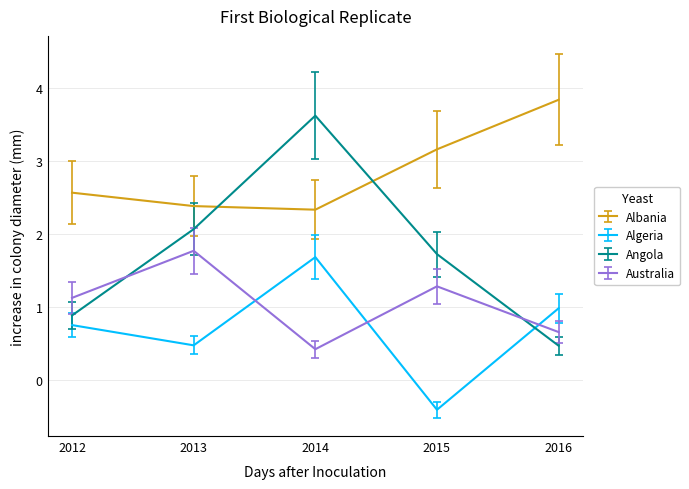

Where is the first local maximum for Angola?

2014